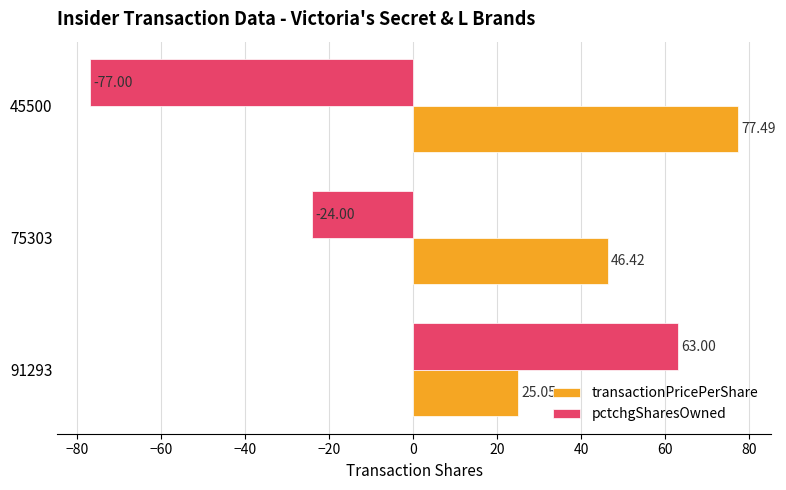

What is the spread (max minus min) of values at 45500?

154.5